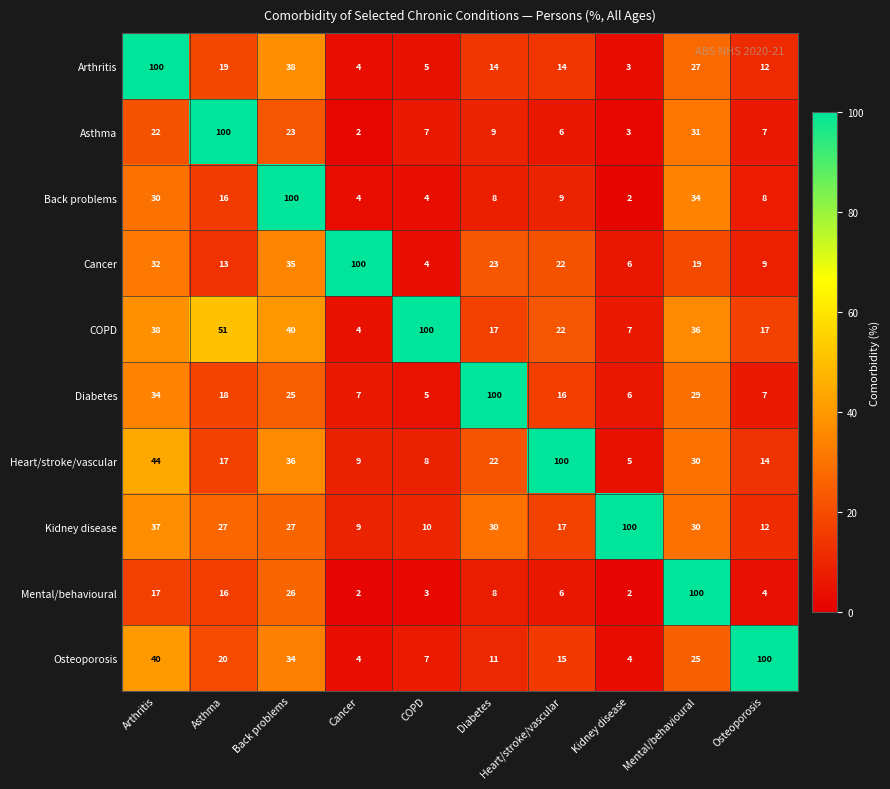

Rank the categories by Cancer value from highest to lowest.

Cancer, Back problems, Arthritis, Diabetes, Heart/stroke/vascular, Mental/behavioural, Asthma, Osteoporosis, Kidney disease, COPD